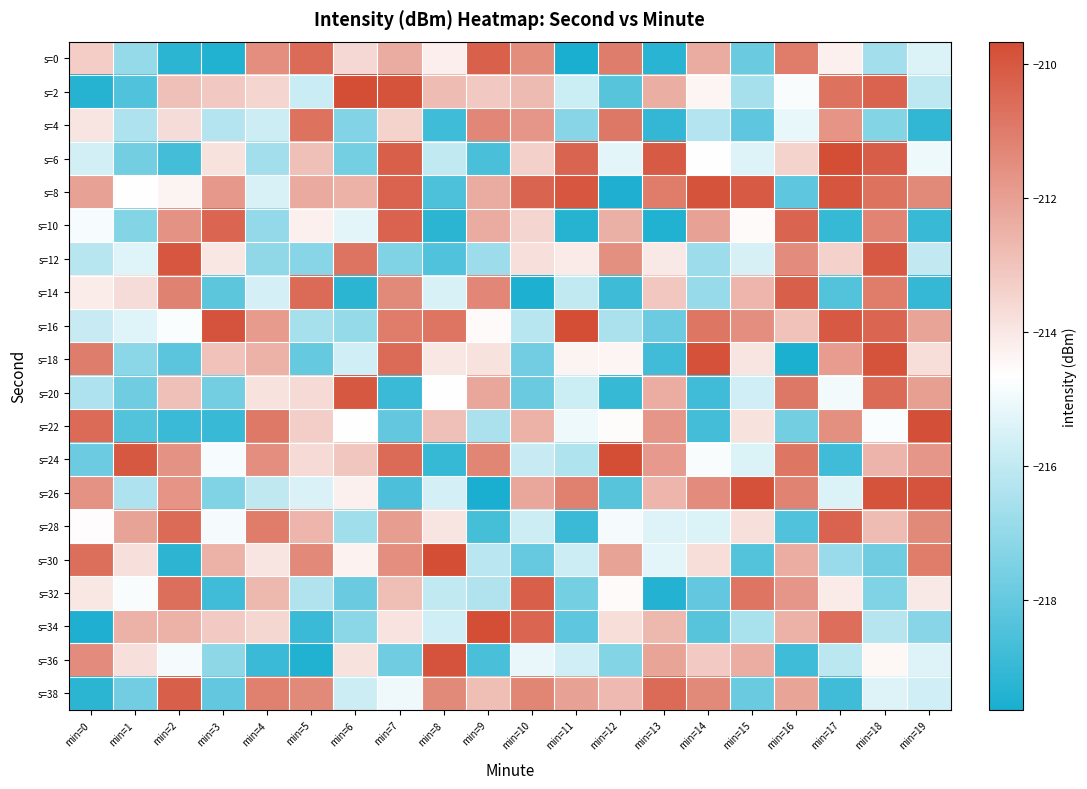

At which category is the sum across all series the highest?

min=18